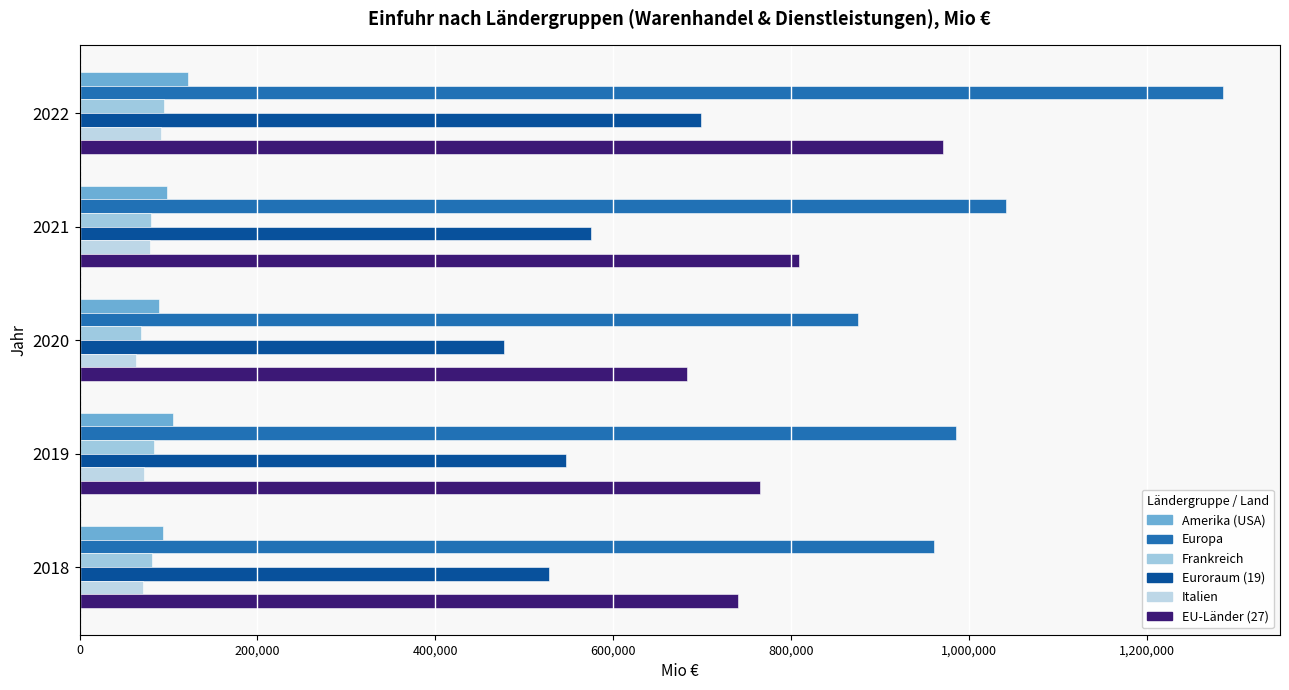

What are all the series names shown in the legend?

Amerika (USA), Europa, Frankreich, Euroraum (19), Italien, EU-Länder (27)